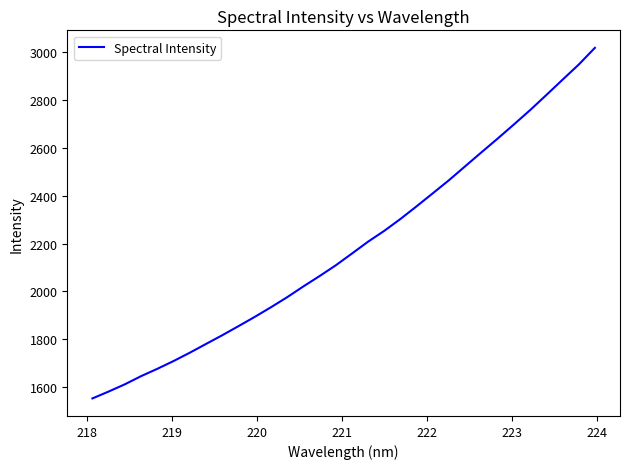

What is the greatest value displayed?

3017.9